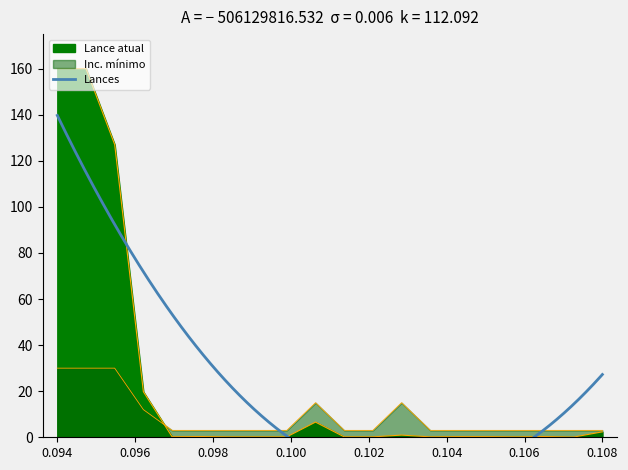

What is the greatest value displayed?

160.0